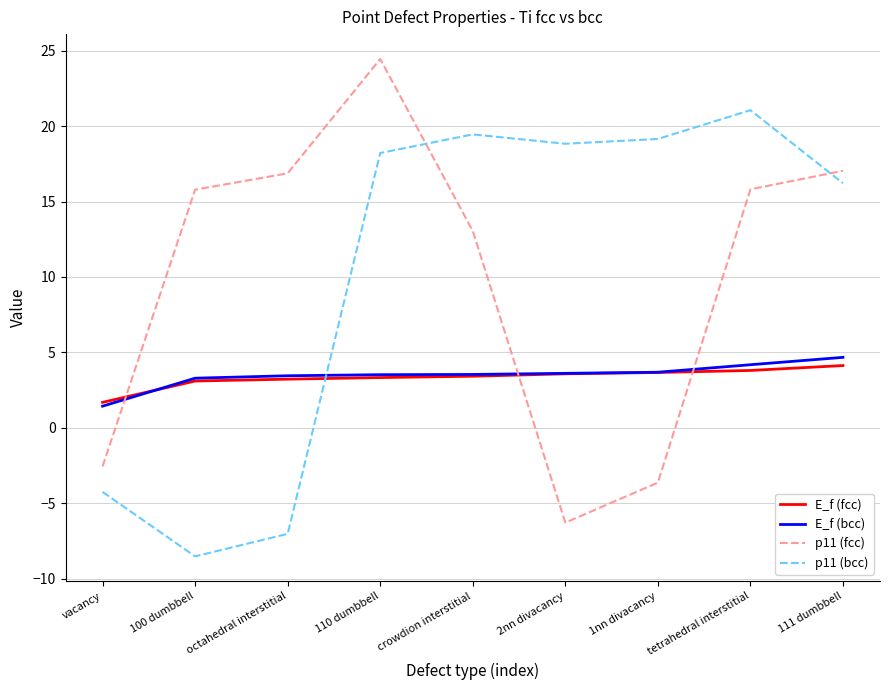

Which series changed the most between crowdion interstitial and 2nn divacancy?

p11 (fcc)